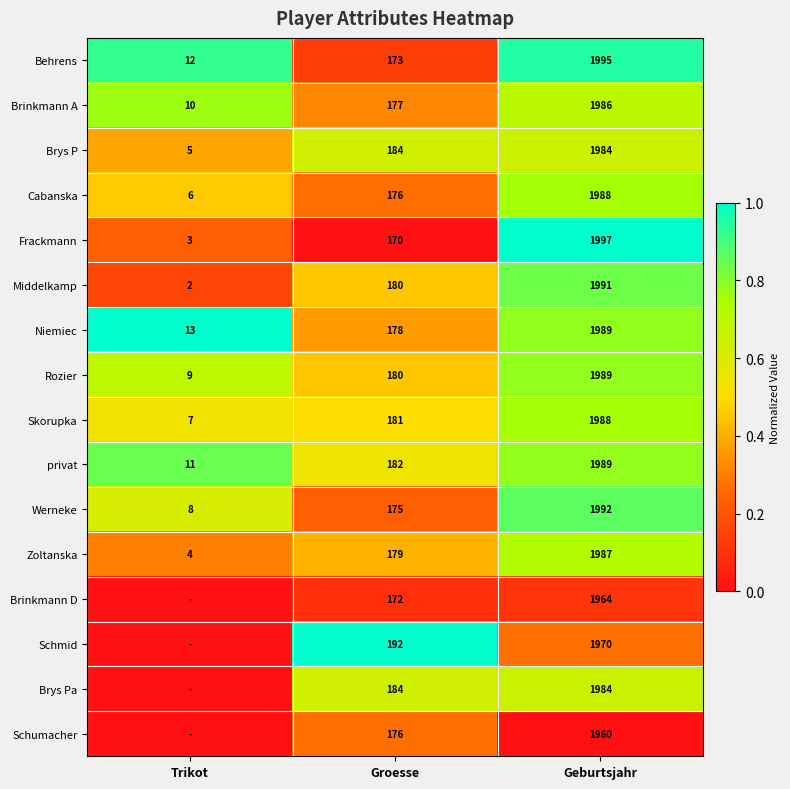

Between Groesse and Geburtsjahr, which series saw the biggest shift?

Frackmann